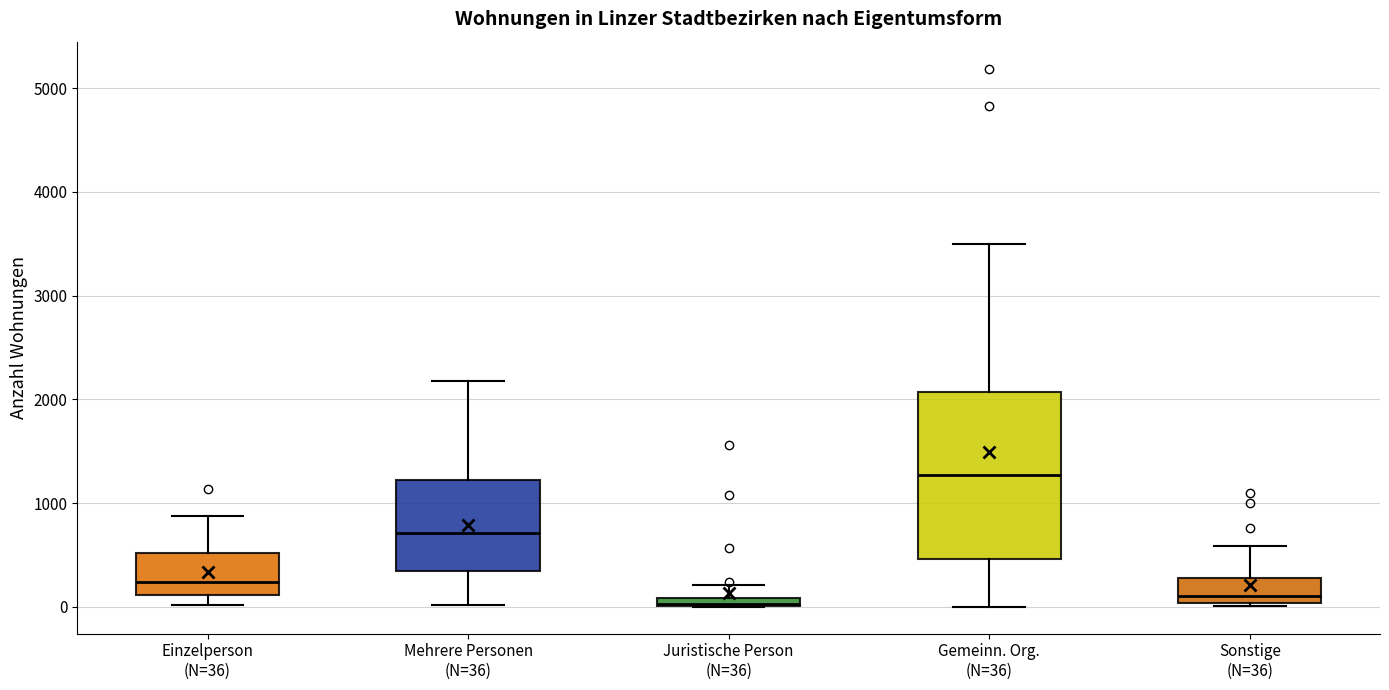

Where does the median line of the box for Mehrere Personen (N=36) sit on the y-axis? The values are not printed on the chart, so give them approximately, as read against the axis.

700